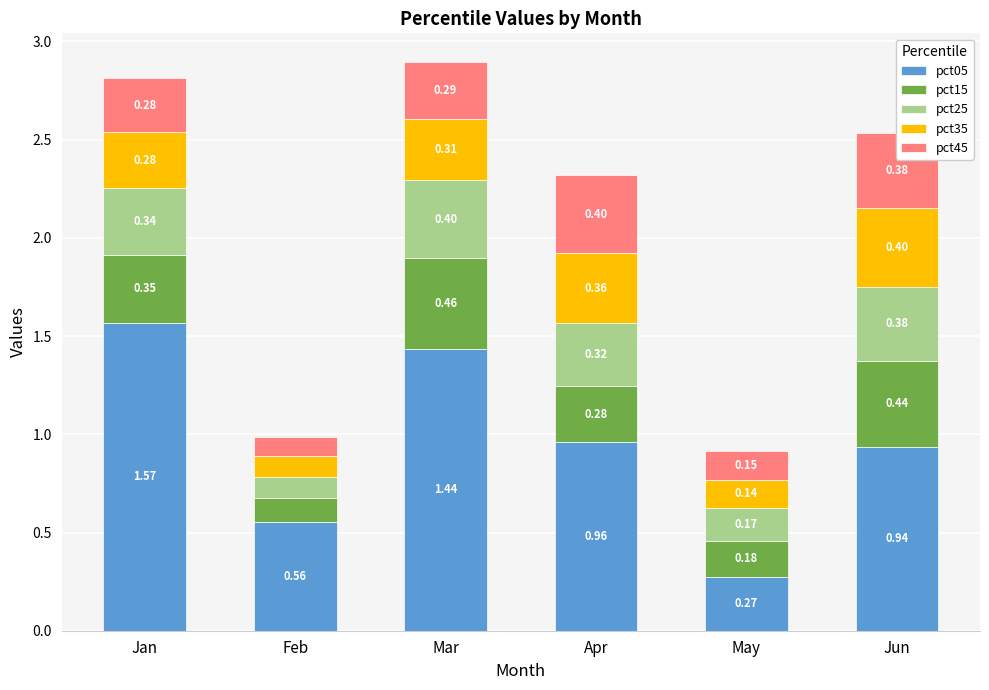

What is the total value across all series at Mar?

2.9